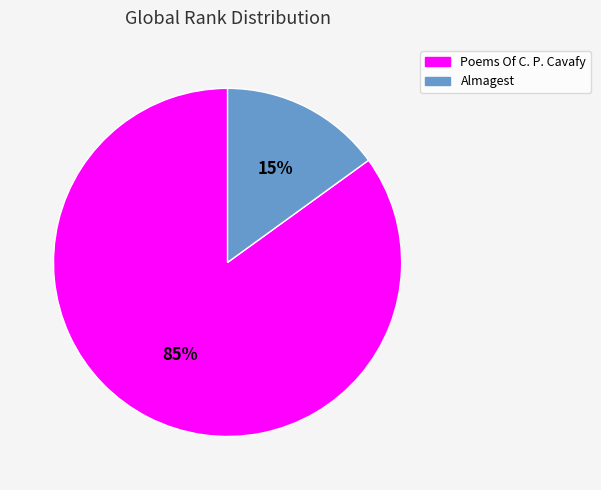

To the nearest percent, what is the combined percentage of Poems Of C. P. Cavafy and Almagest?

100%